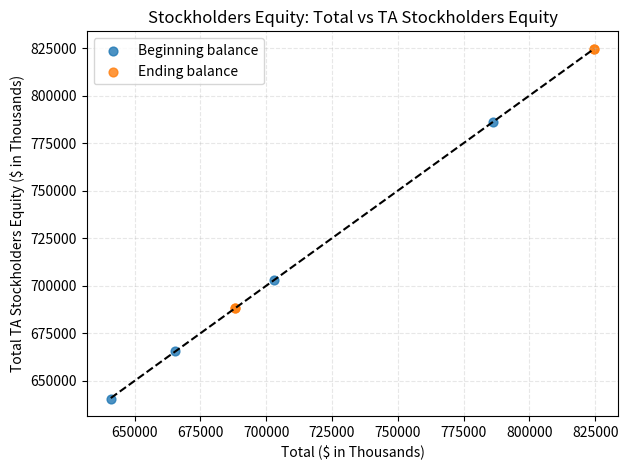

What are all the series names shown in the legend?

Beginning balance, Ending balance